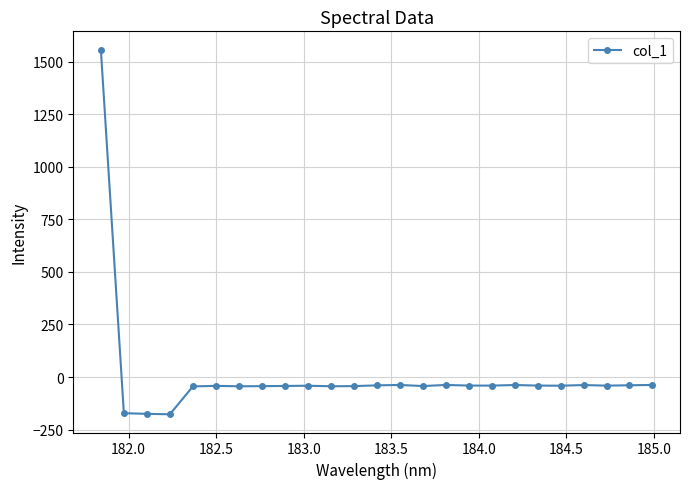

What is the difference between the maximum and second lowest values?

1732.6